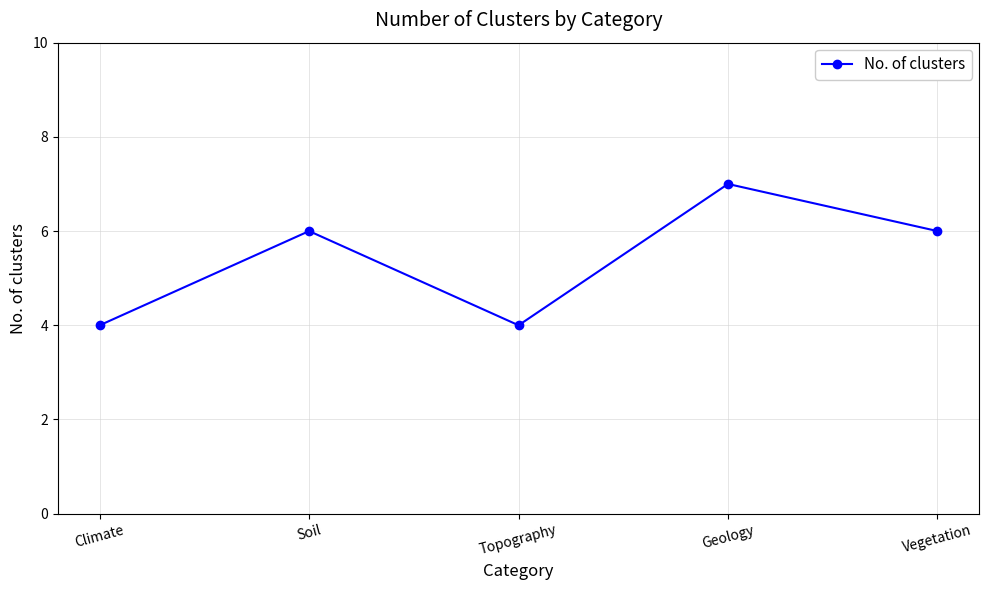

Where is the first local minimum?

Topography